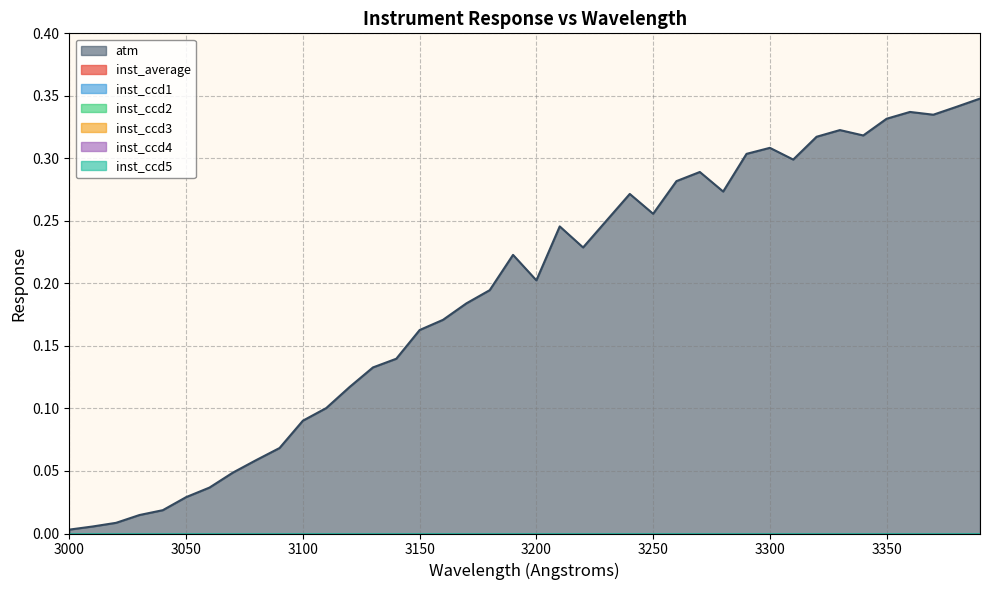

Is it true that inst_average equals 0.0 at 3150?

True